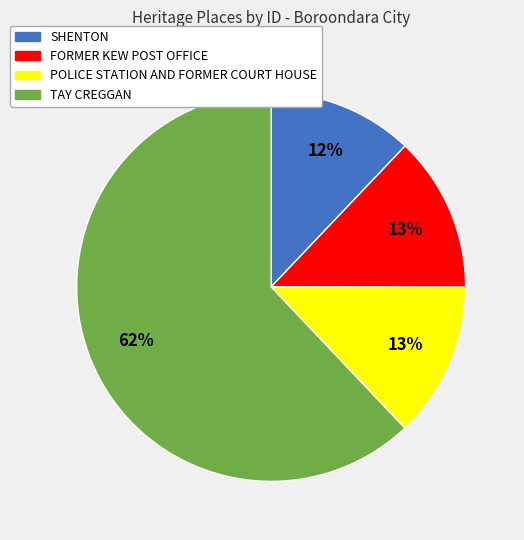

To the nearest percent, what percentage of the pie is TAY CREGGAN?

62%